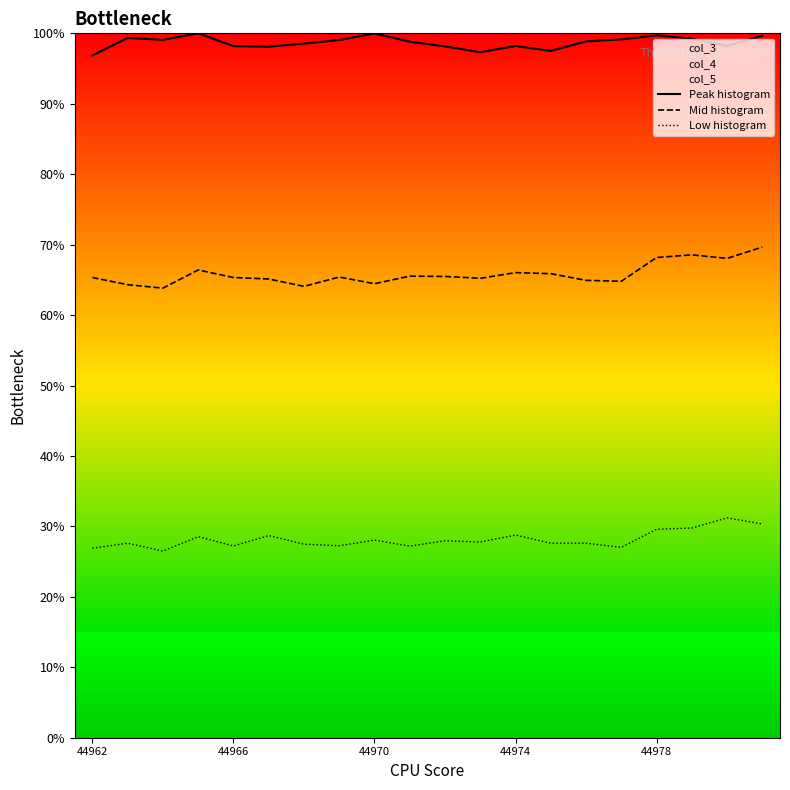

Which series has the largest total across all categories?

Peak histogram